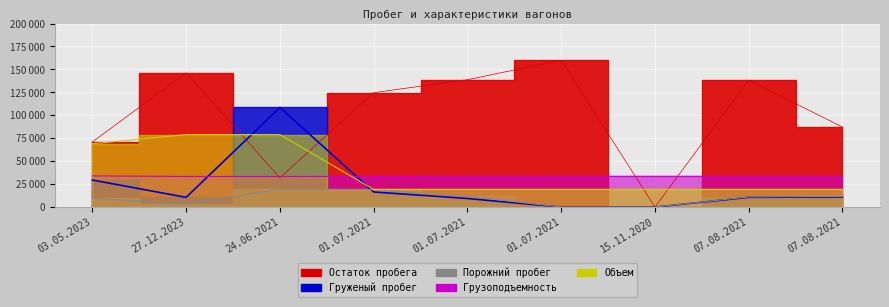

The Объем series shows 116444 at 03.05.2023. True or false?

False